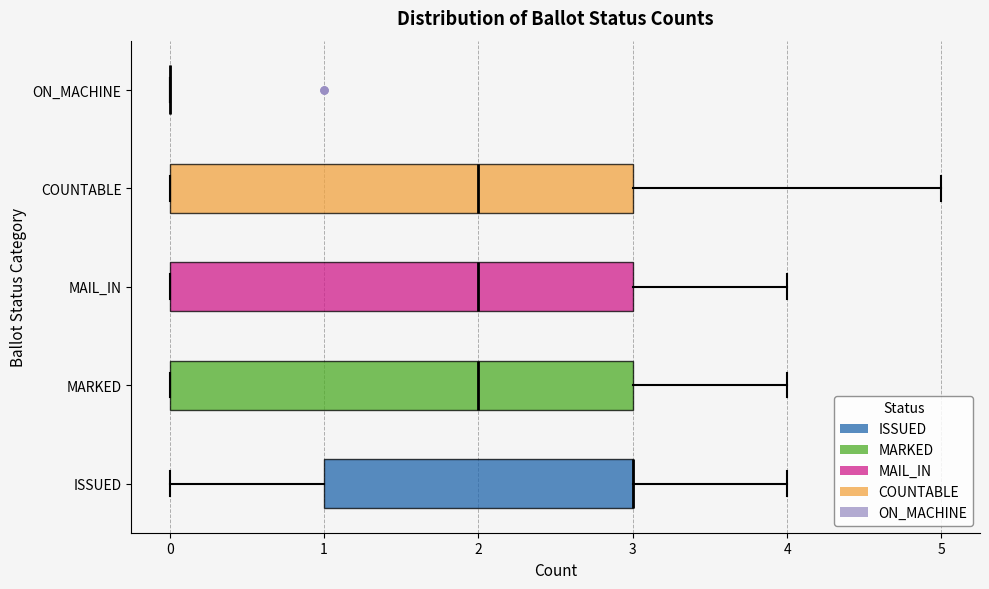

Reading bottom to top, read every box against the x-axis: the position of its median line, the range the box covers, and the ends of its whiskers. The values are not printed on the chart, so give them approximately, as read against the axis.

ISSUED: median 3 (drawn on the box's right edge), box 1 to 3, whiskers 0 to 4
MARKED: median 2, box 0 to 3, whiskers 0 to 4
MAIL_IN: median 2, box 0 to 3, whiskers 0 to 4
COUNTABLE: median 2, box 0 to 3, whiskers 0 to 5
ON_MACHINE: box collapsed to a line at 0, whiskers 0 to 0